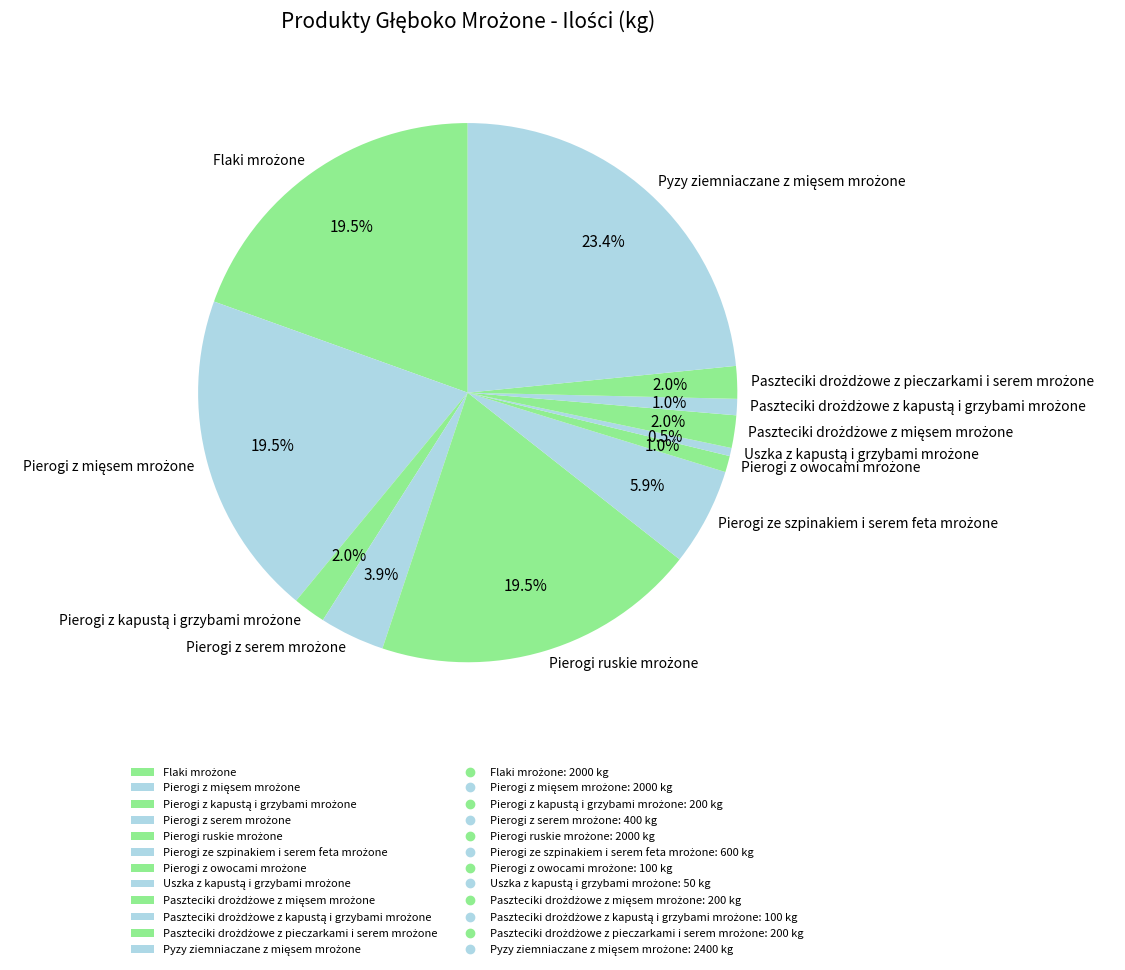

Is there a majority slice in this chart?

No